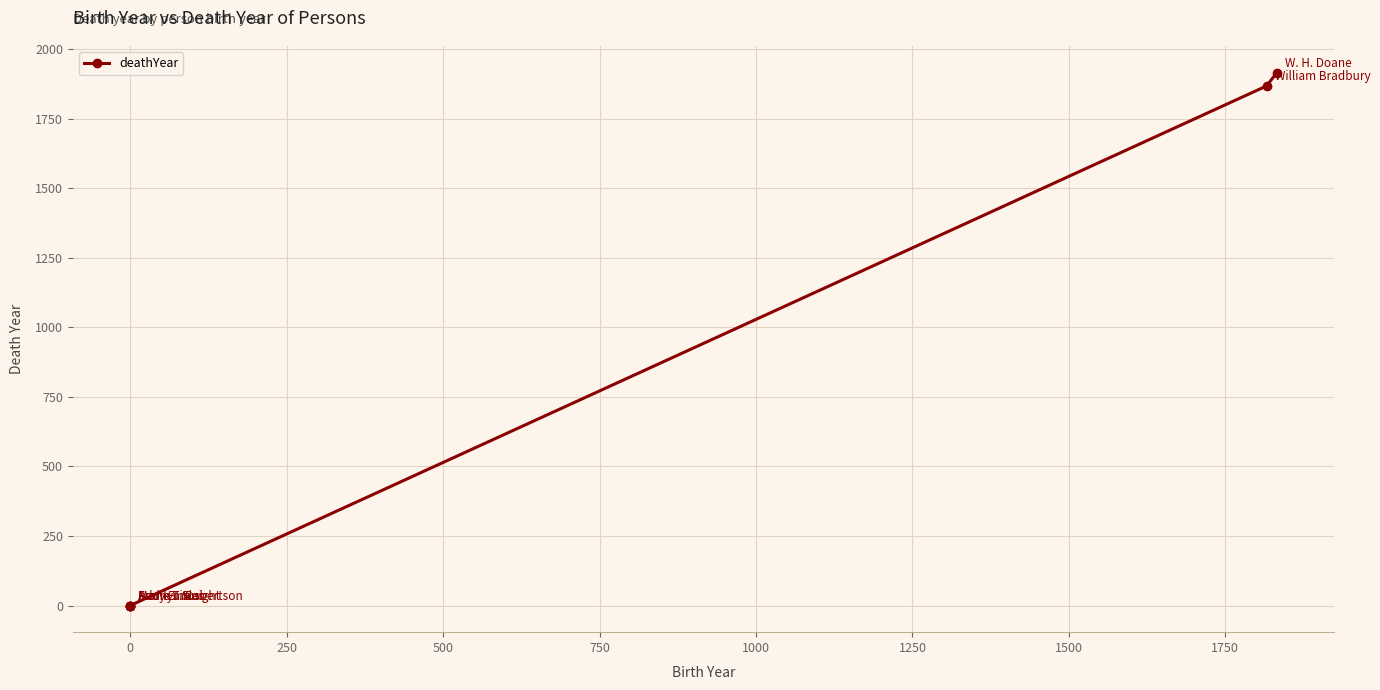

What is the difference between the second highest and second lowest values?

1868